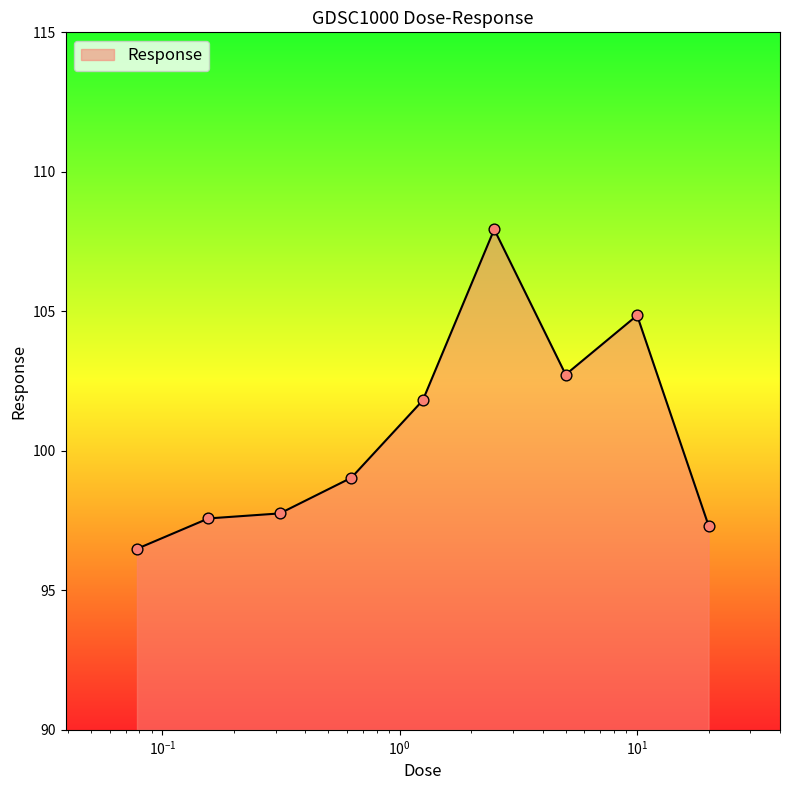

What is the smallest value displayed?

96.5